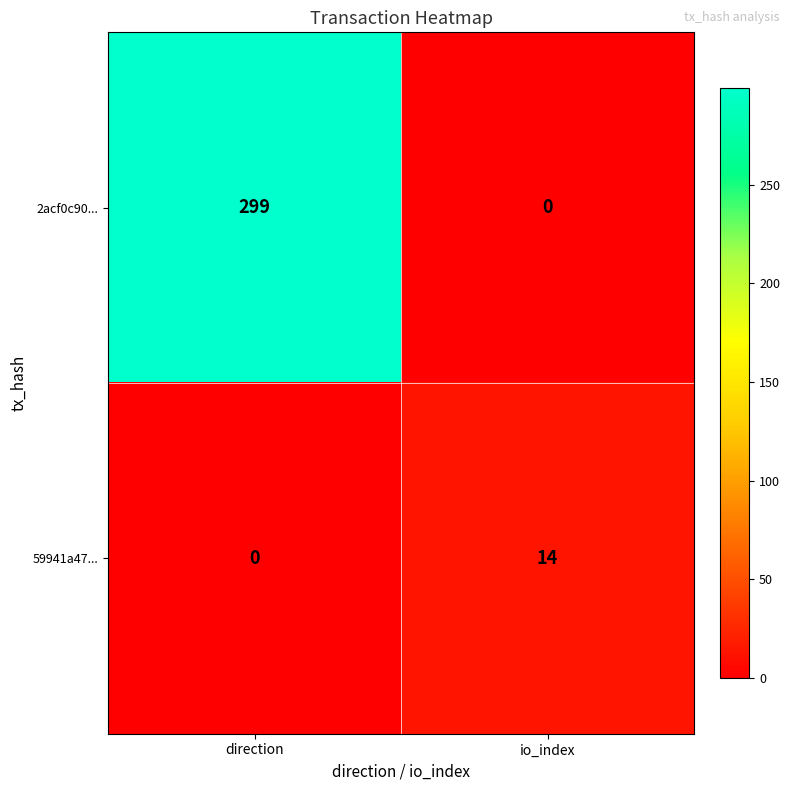

What is the difference between the highest and lowest values at direction?

299